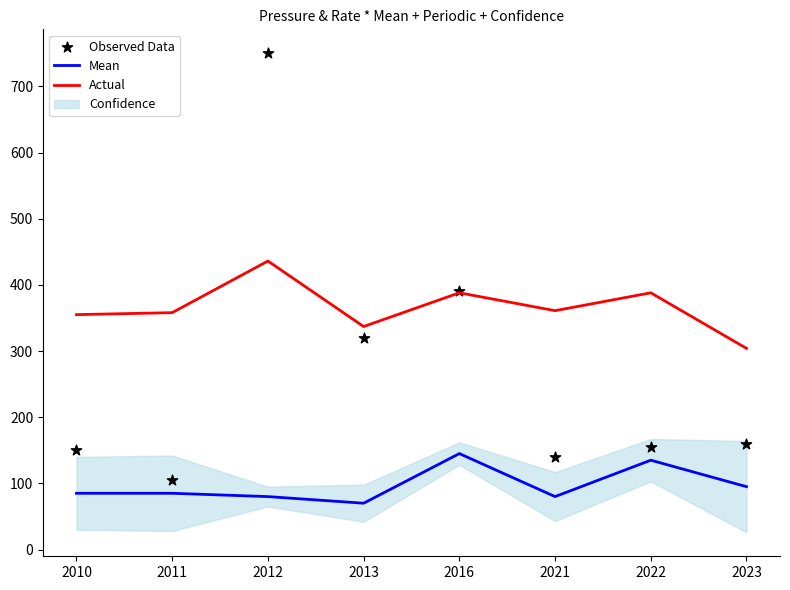

Which series has the largest total across all categories?

Actual